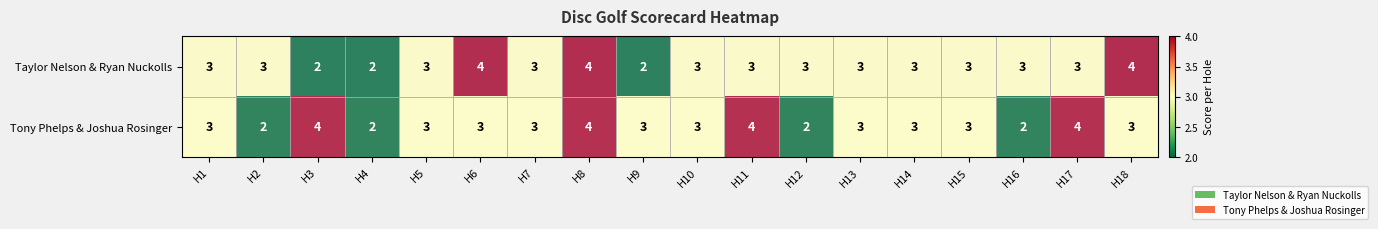

What is the total value across all series at H7?

6